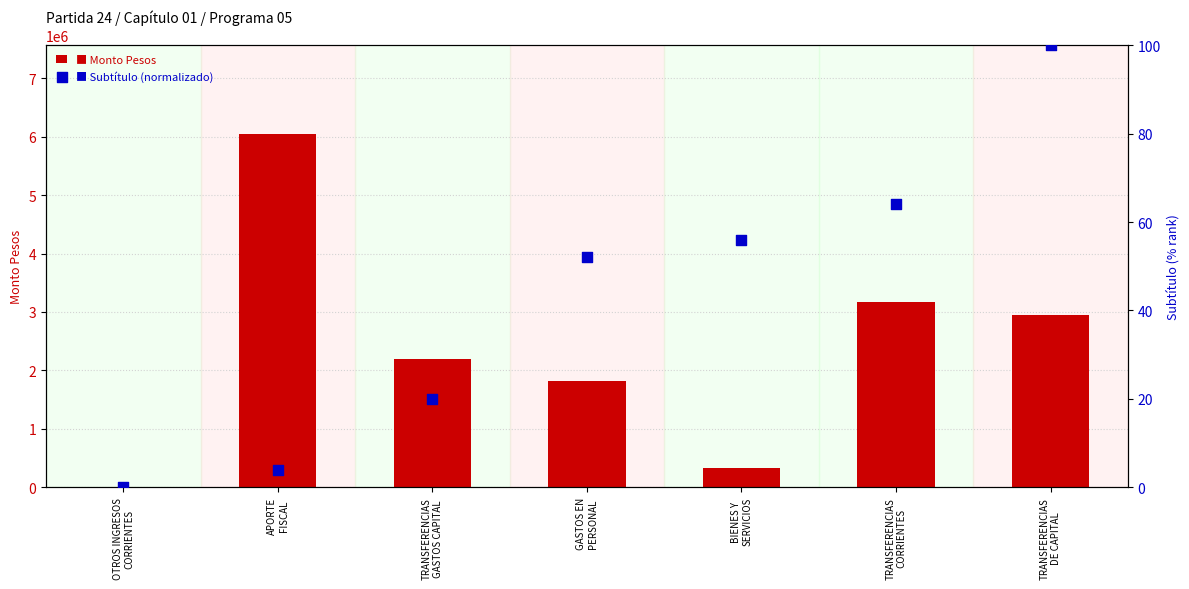

Which series reaches the minimum Y coordinate?

Subtítulo (normalizado)